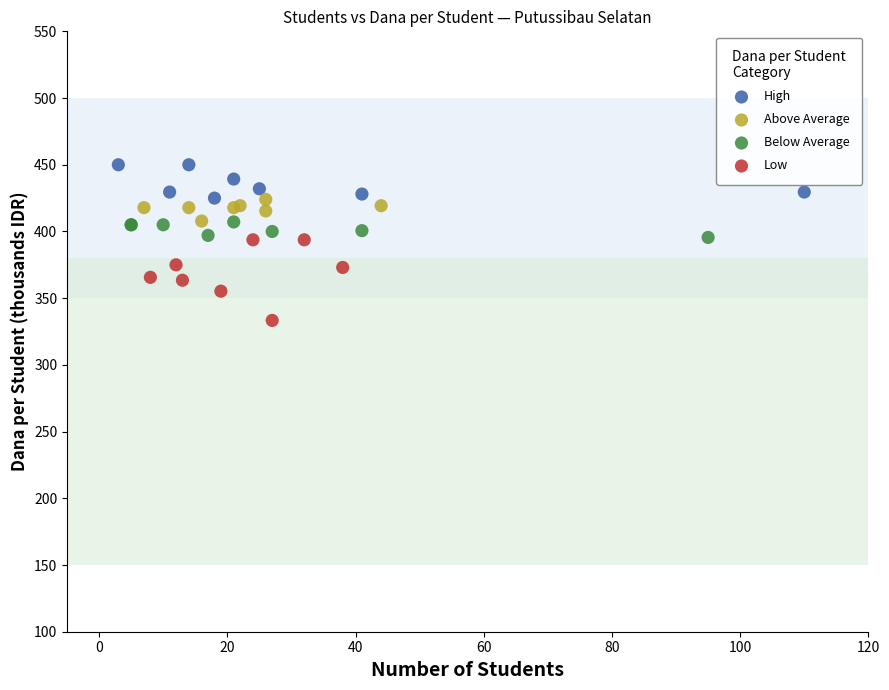

Which series reaches the maximum Y coordinate?

High